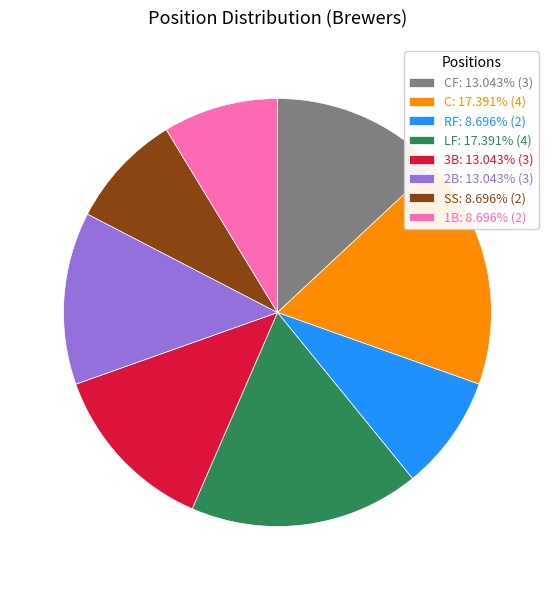

Does 1B: 8.696% (2) account for over 50% of the chart?

No